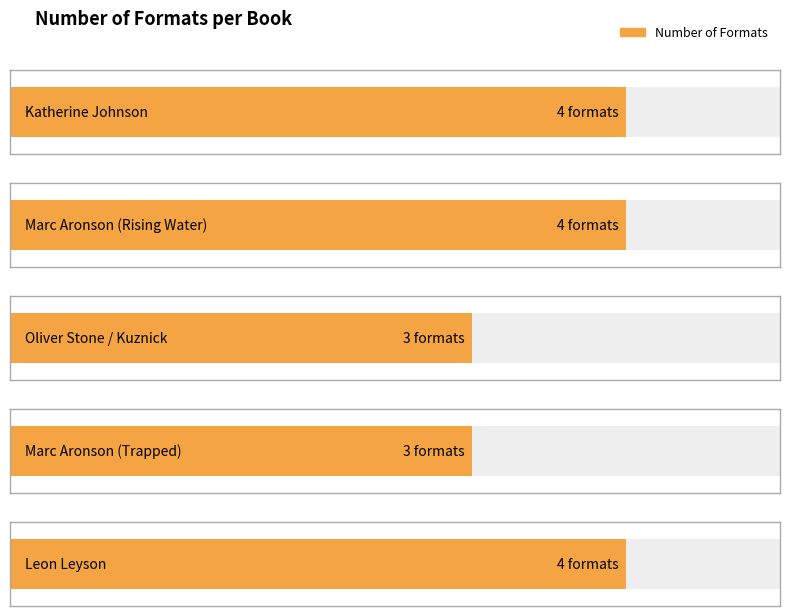

What is the sum of the values at Leon Leyson and Marc Aronson (Rising Water)?

8